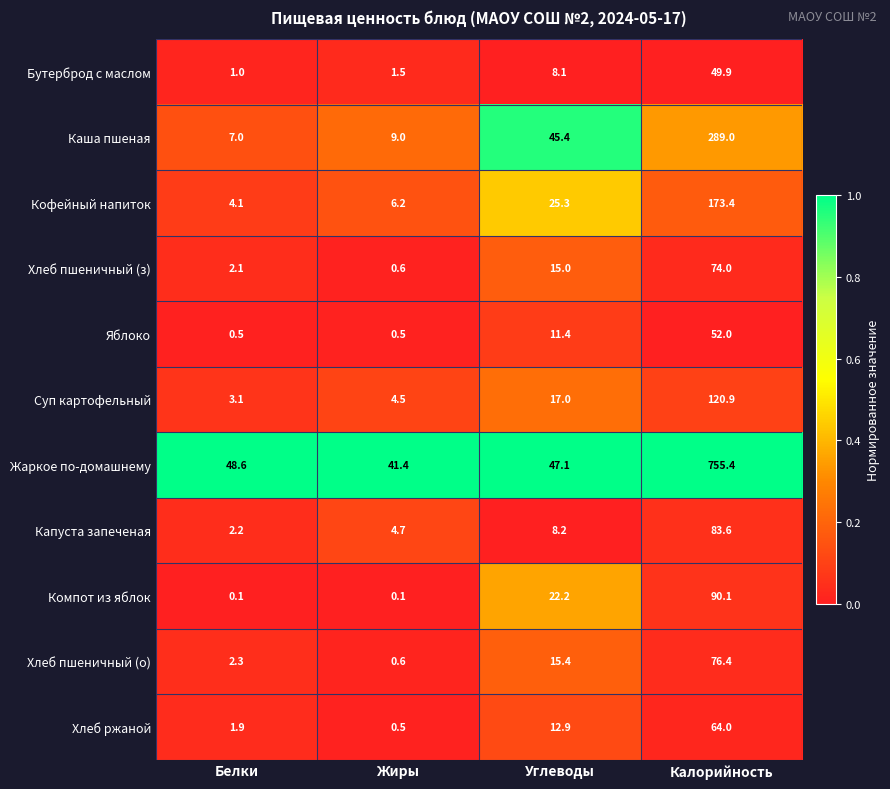

Which series has the largest range (max minus min)?

Жаркое по-домашнему